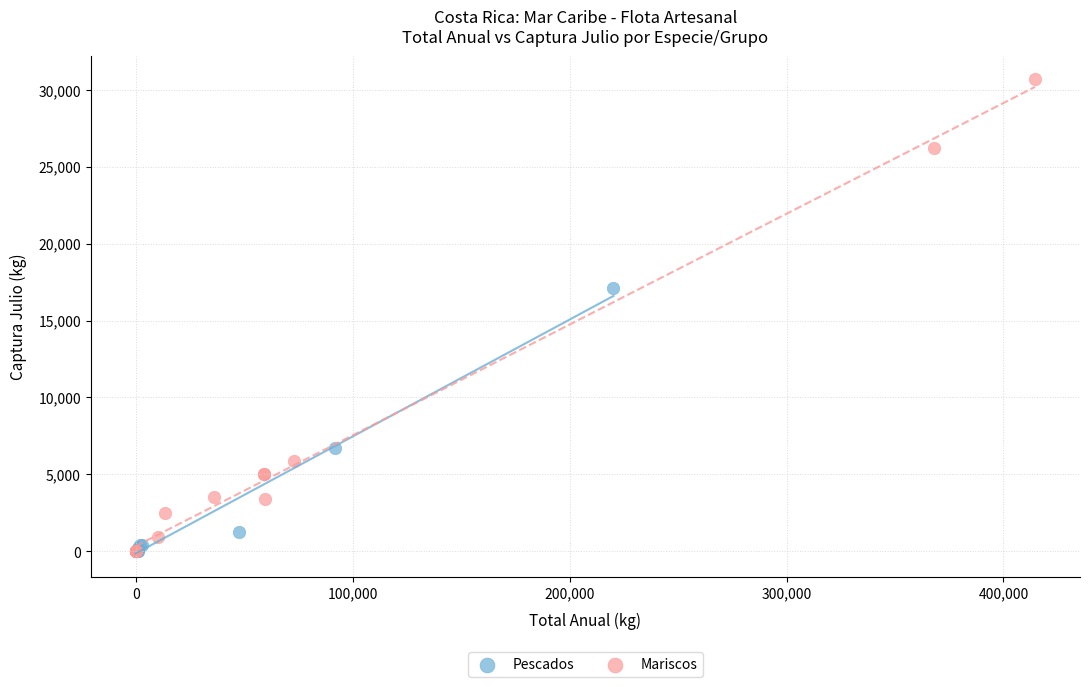

Which series contains the highest Y value?

Mariscos